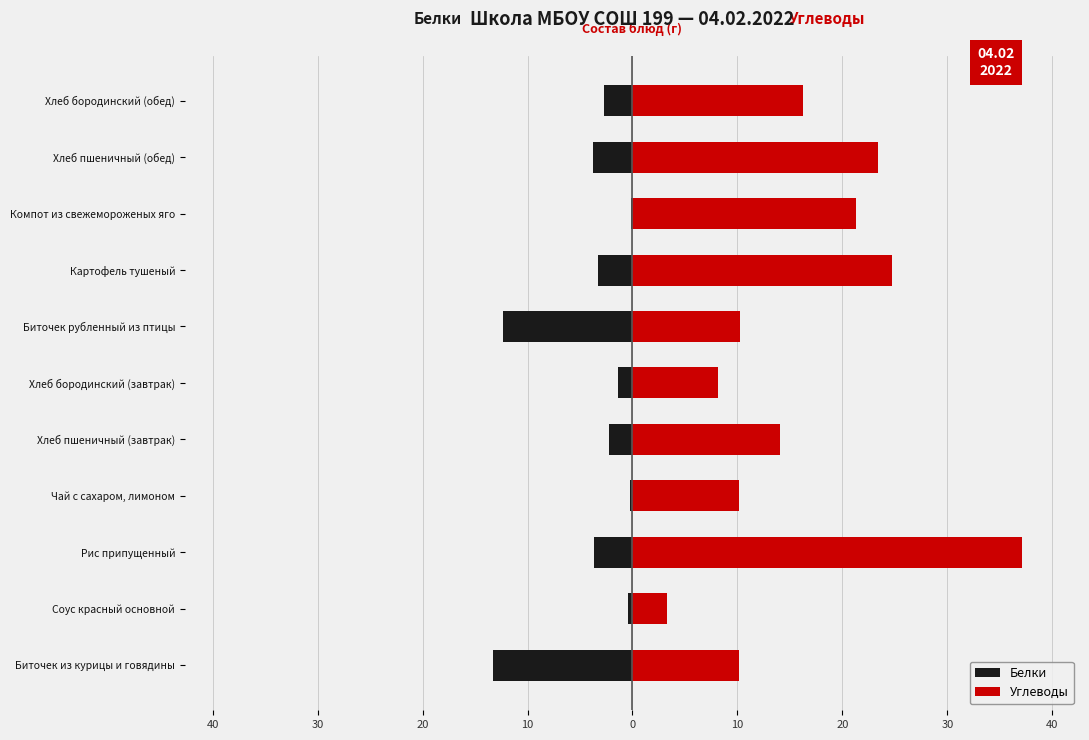

What is the lowest value of the Углеводы series?

3.3